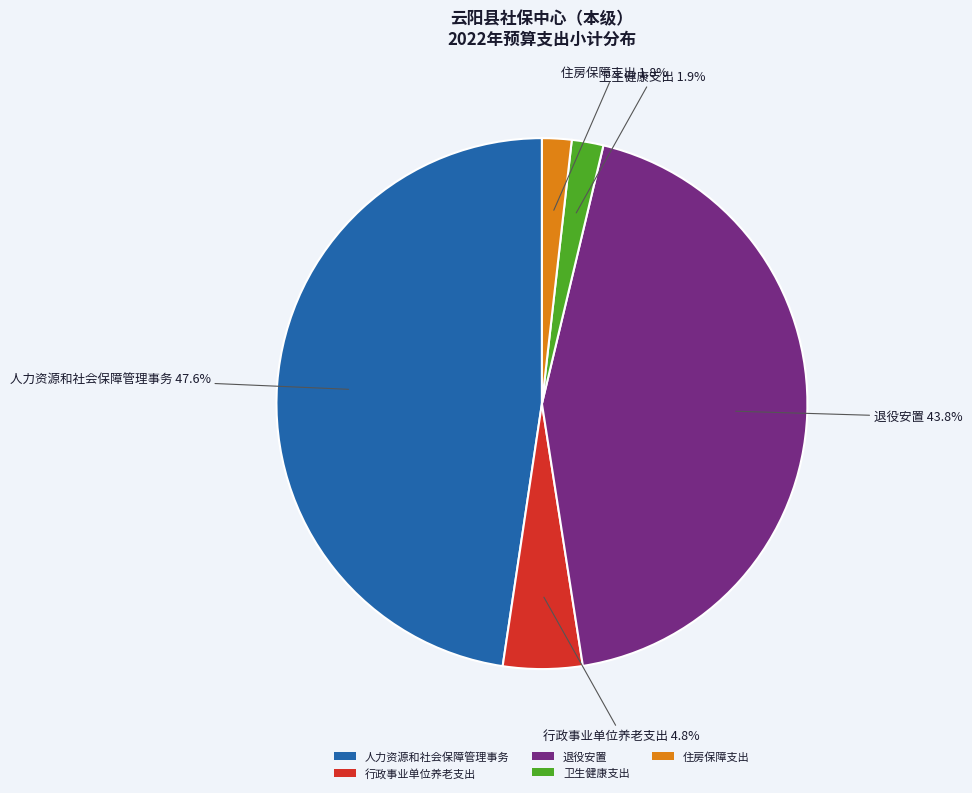

Which category has the biggest portion of the pie?

人力资源和社会保障管理事务